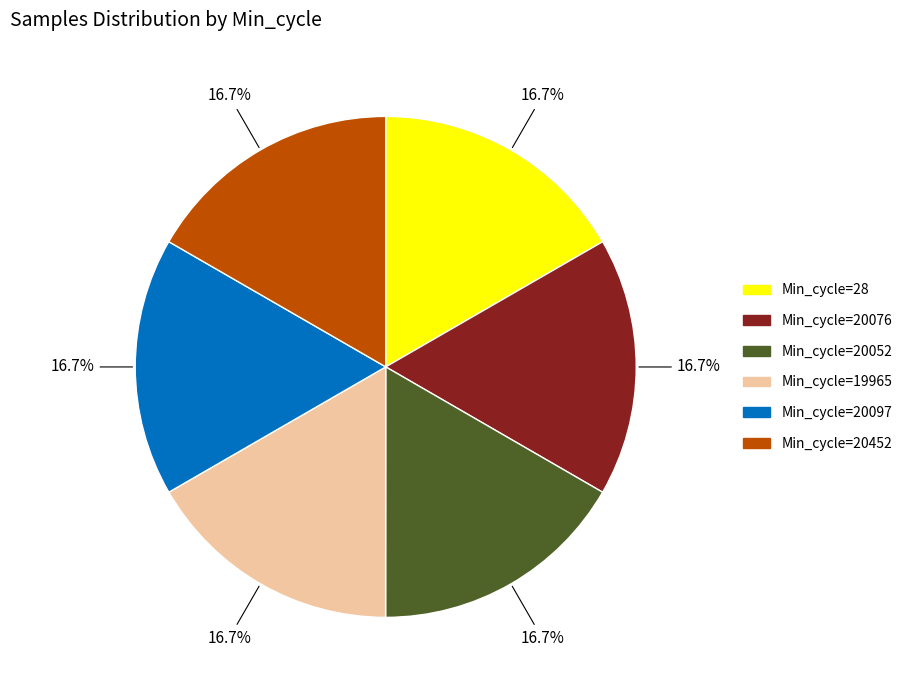

Does any single category account for the majority?

No